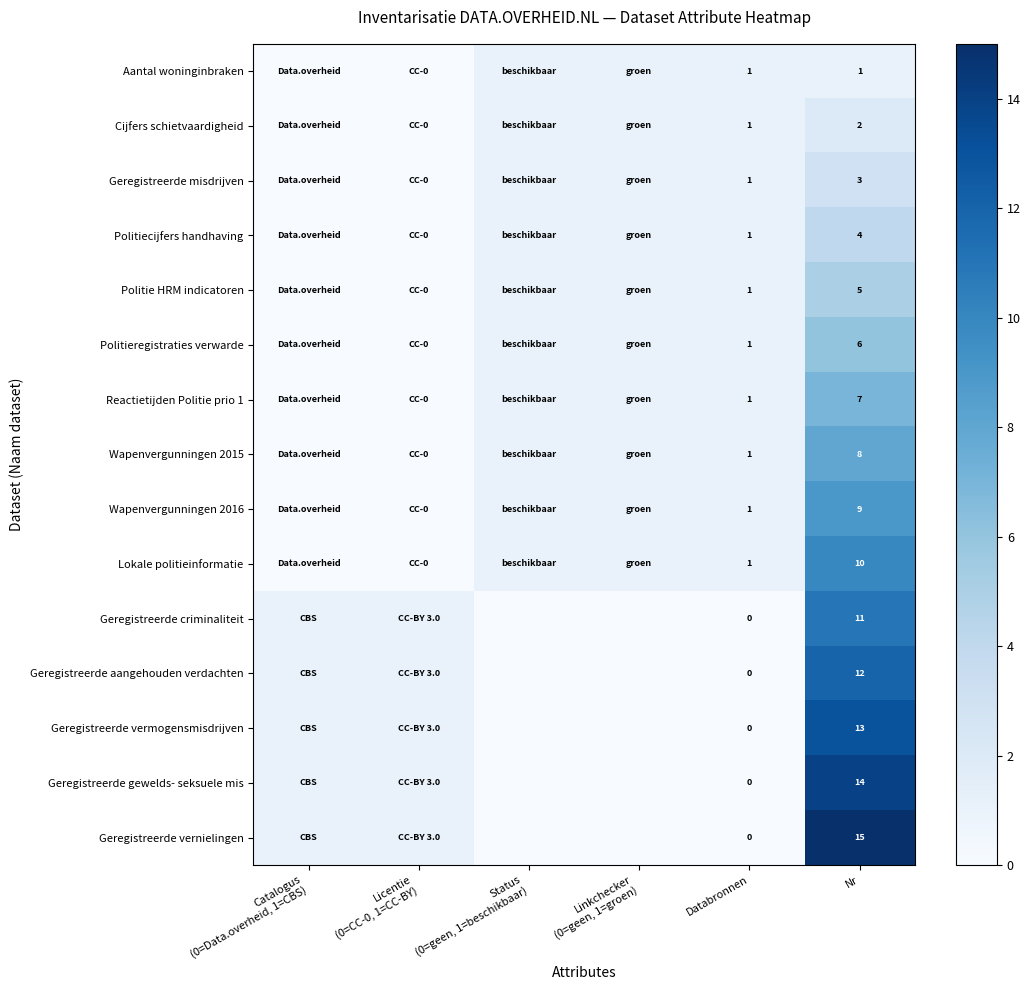

What is the total value across all series at Nr?

120